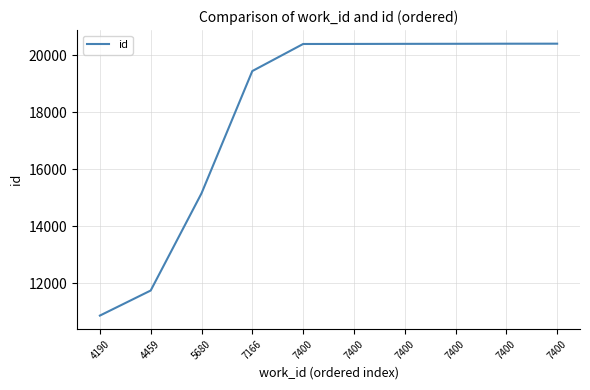

How many lines are shown in the chart?

1